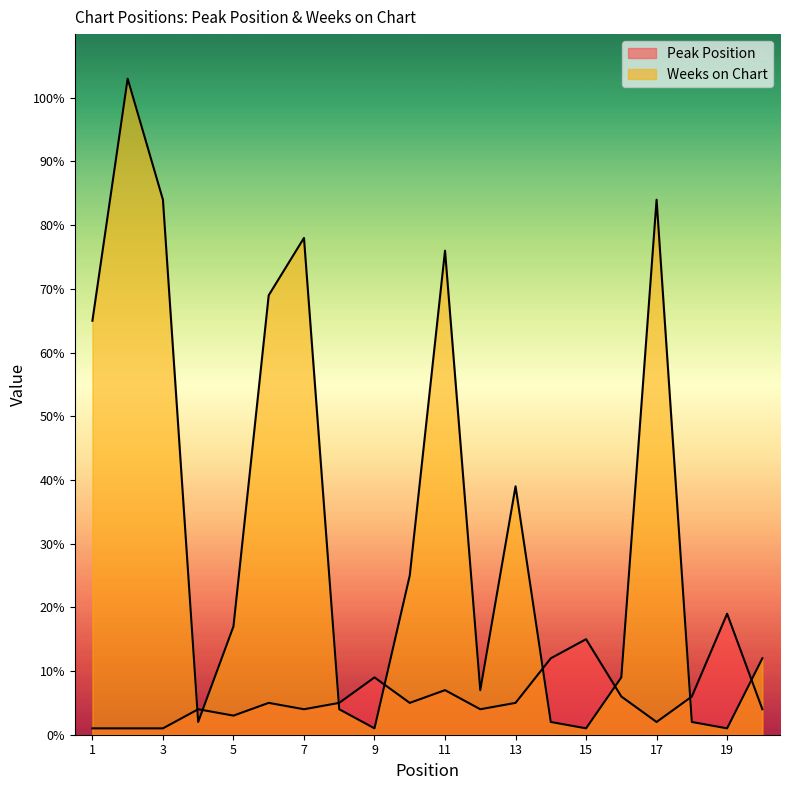

What is the difference between the Weeks on Chart values at 2 and 5?

86